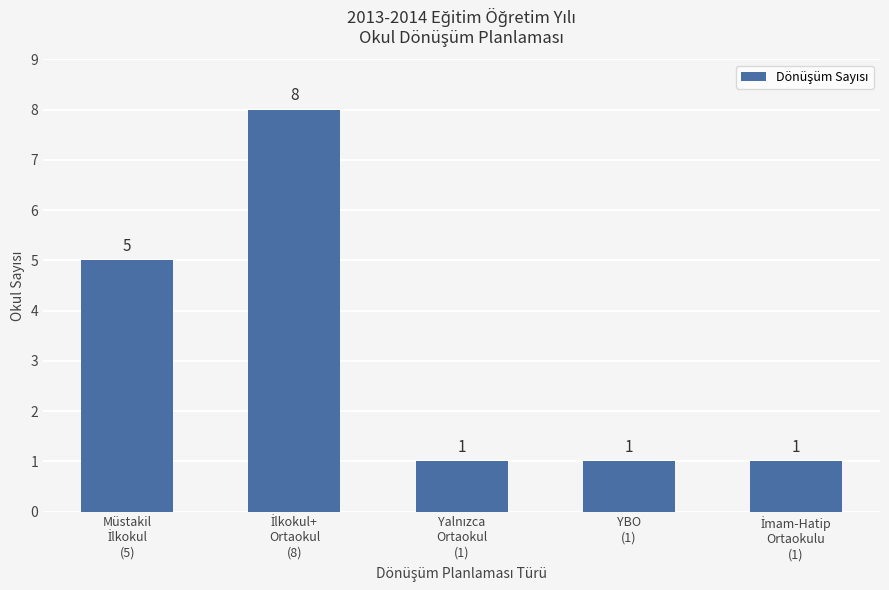

What is the difference between the maximum and minimum values?

7